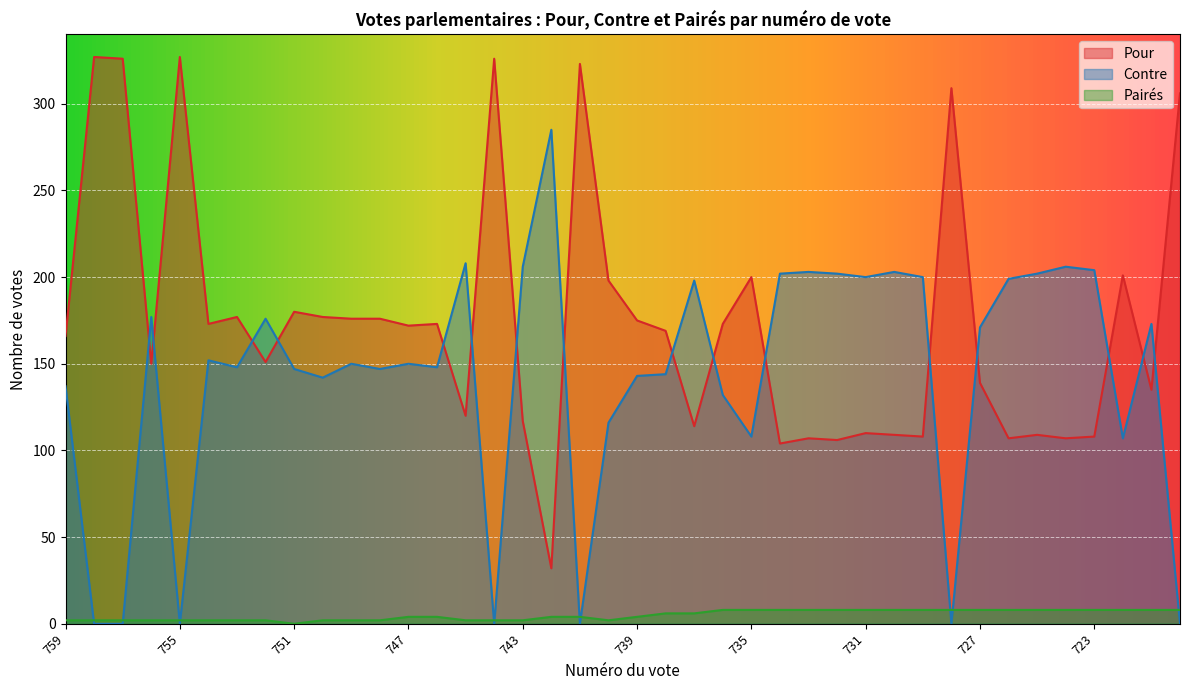

The value of Contre at 729 is 137. True or false?

False